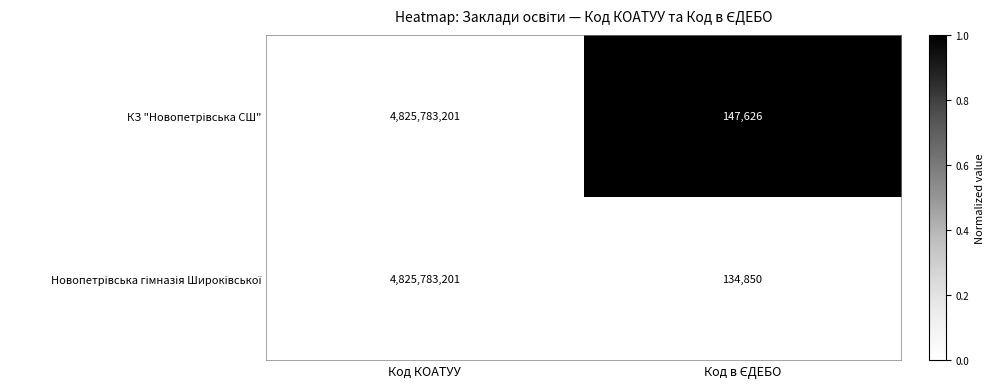

What is the minimum value shown in the chart?

134850